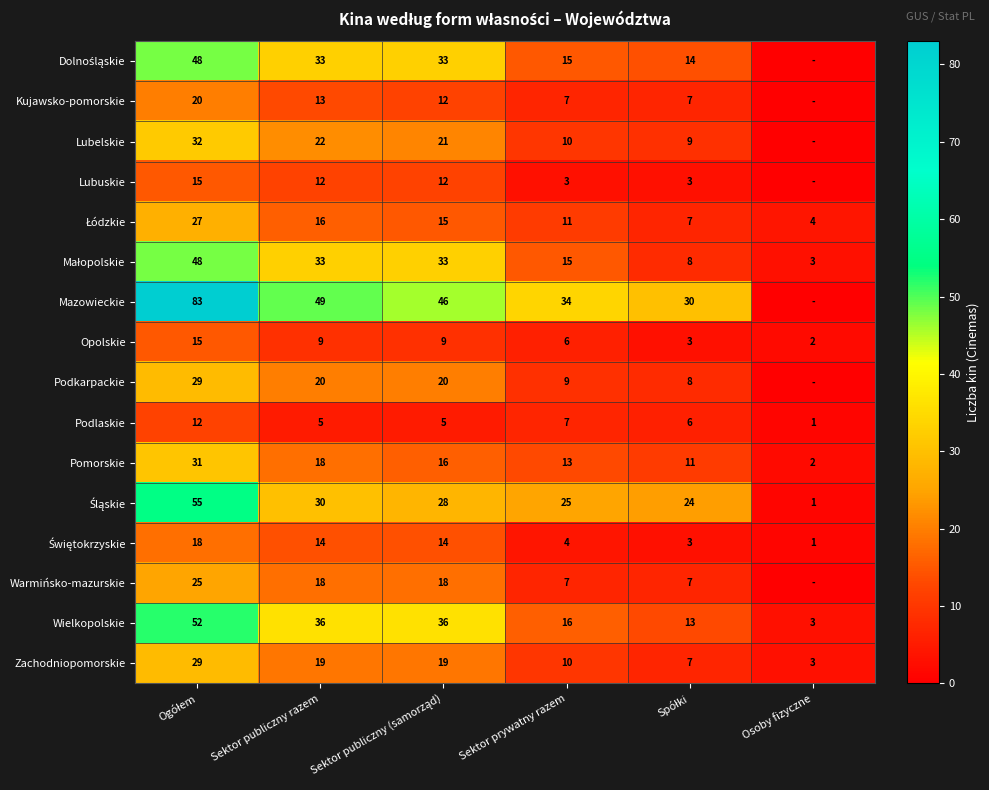

What is the highest value of the Wielkopolskie series?

52